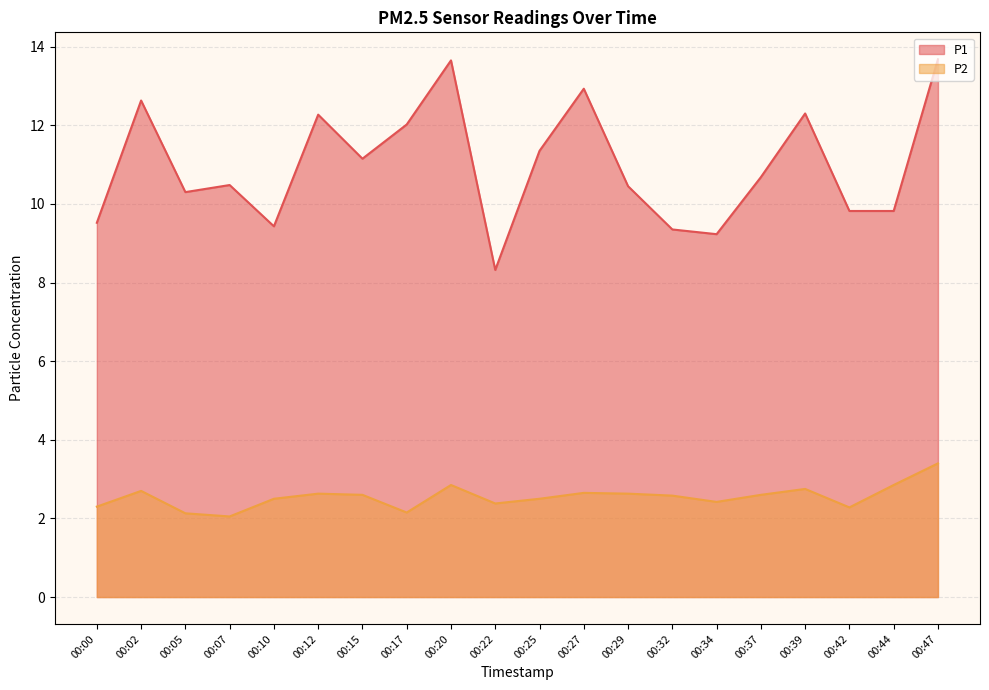

Is the value of P1 at 00:39 greater than the value of P2 at 00:47?

Yes